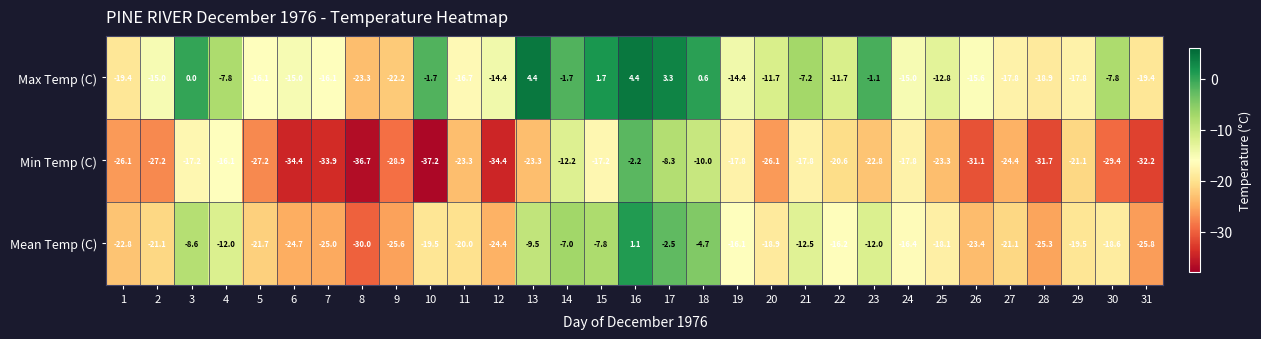

Which label corresponds to the smallest value in the chart?

10